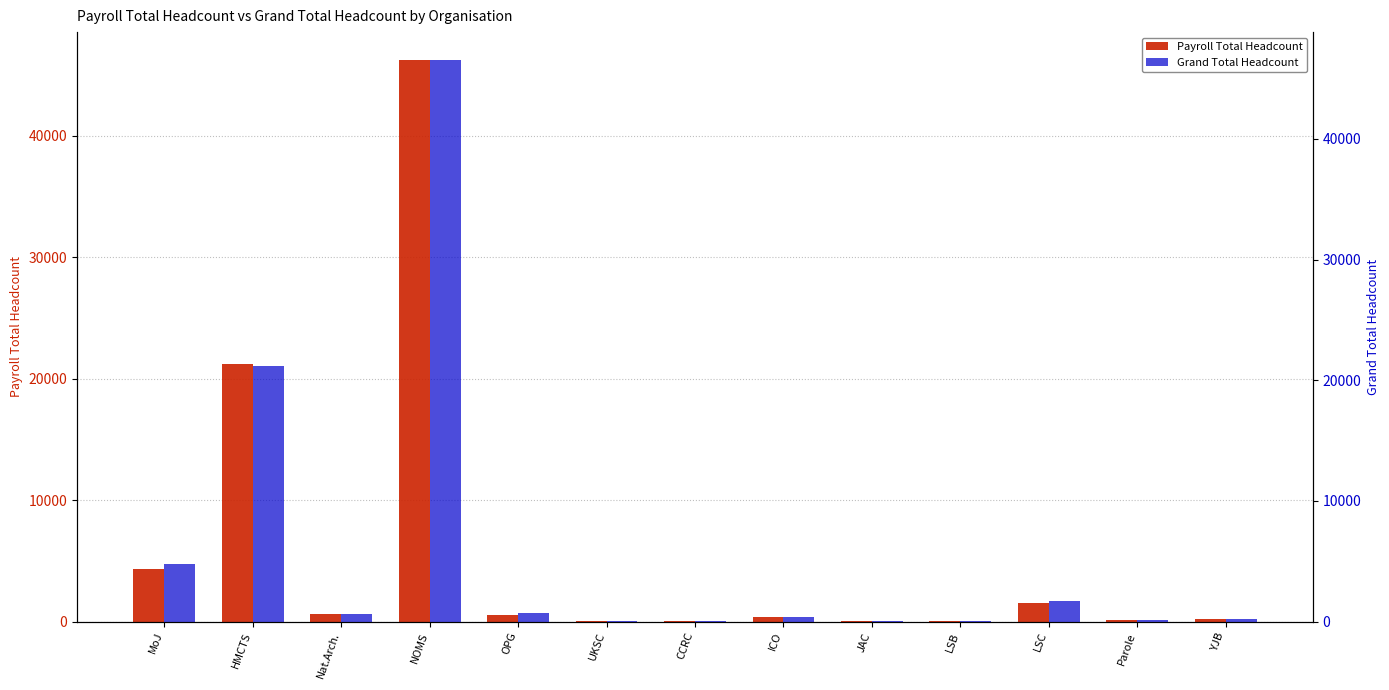

What is the average value of the Payroll Total Headcount series?

5796